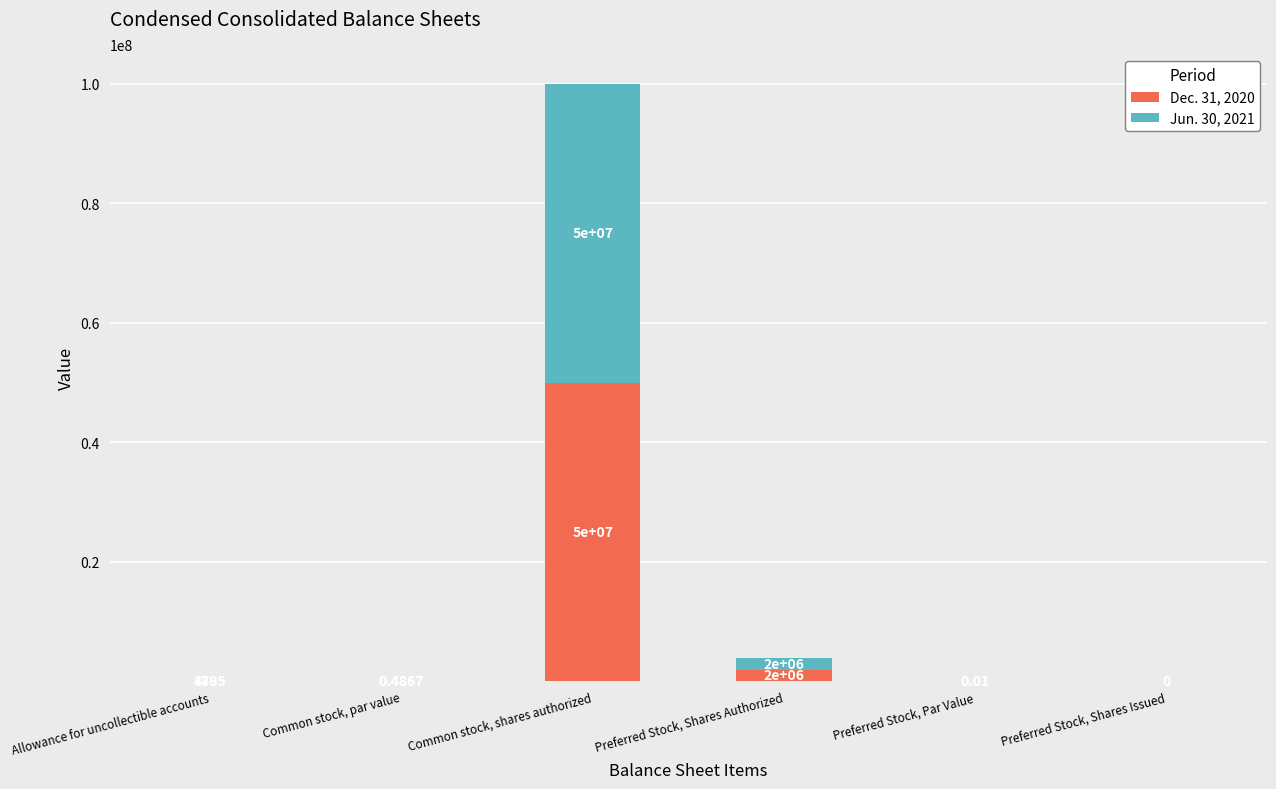

Where is Dec. 31, 2020 nearest to the value 25000000?

Preferred Stock, Shares Authorized